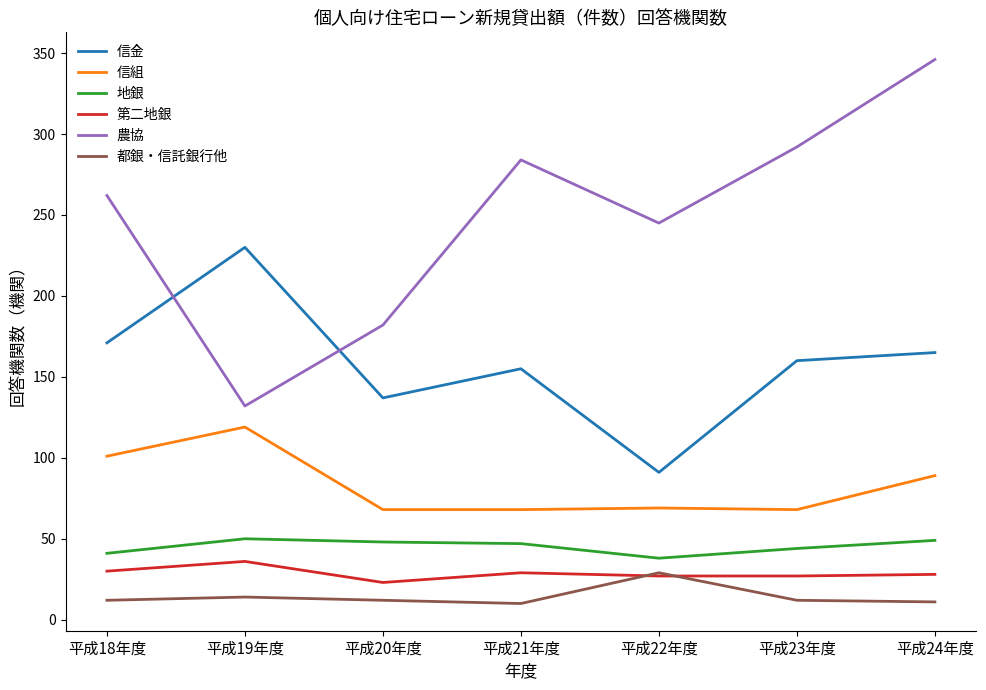

At which label is 農協 closest to 239?

平成22年度